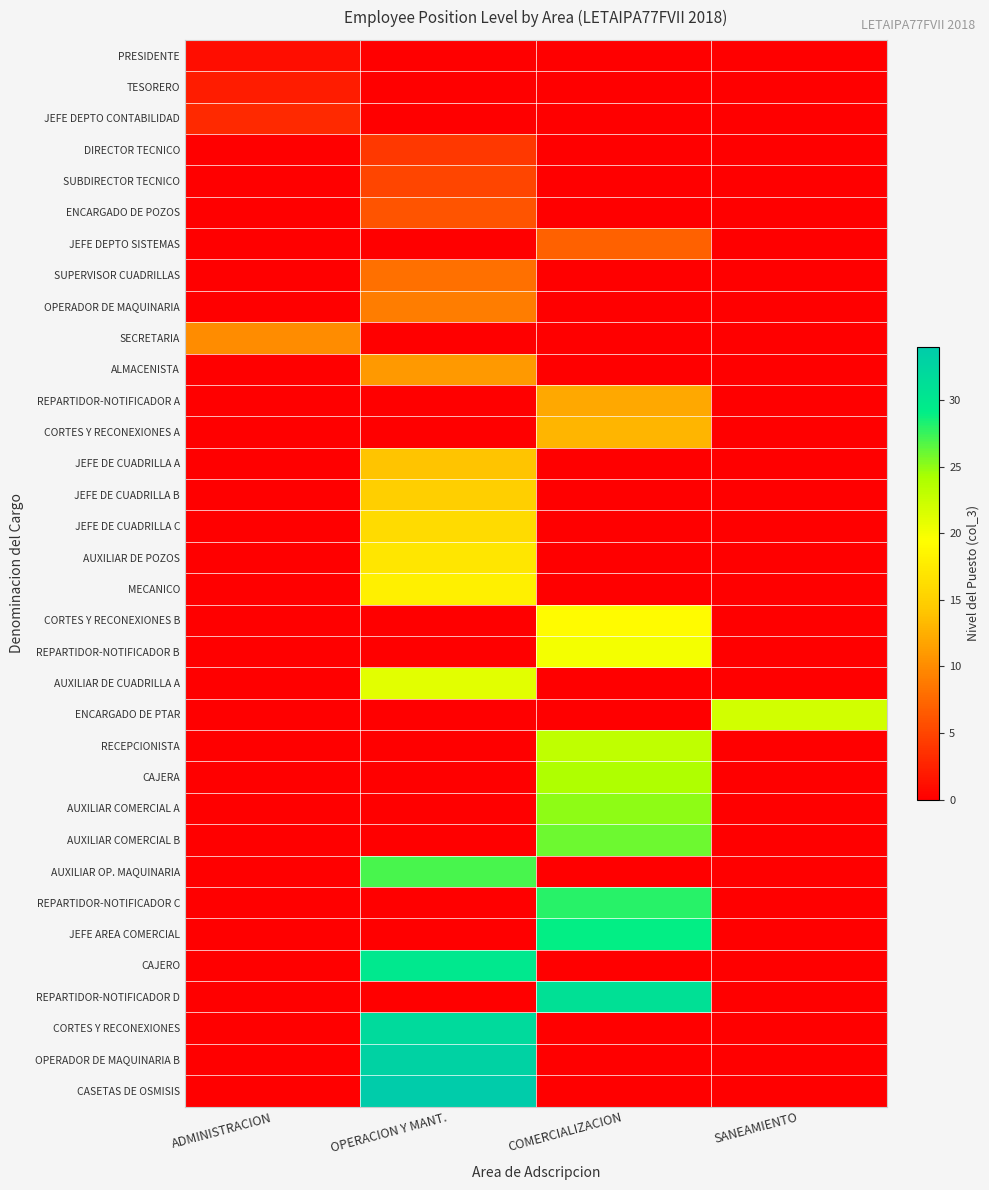

What is the maximum value shown in the chart?

34